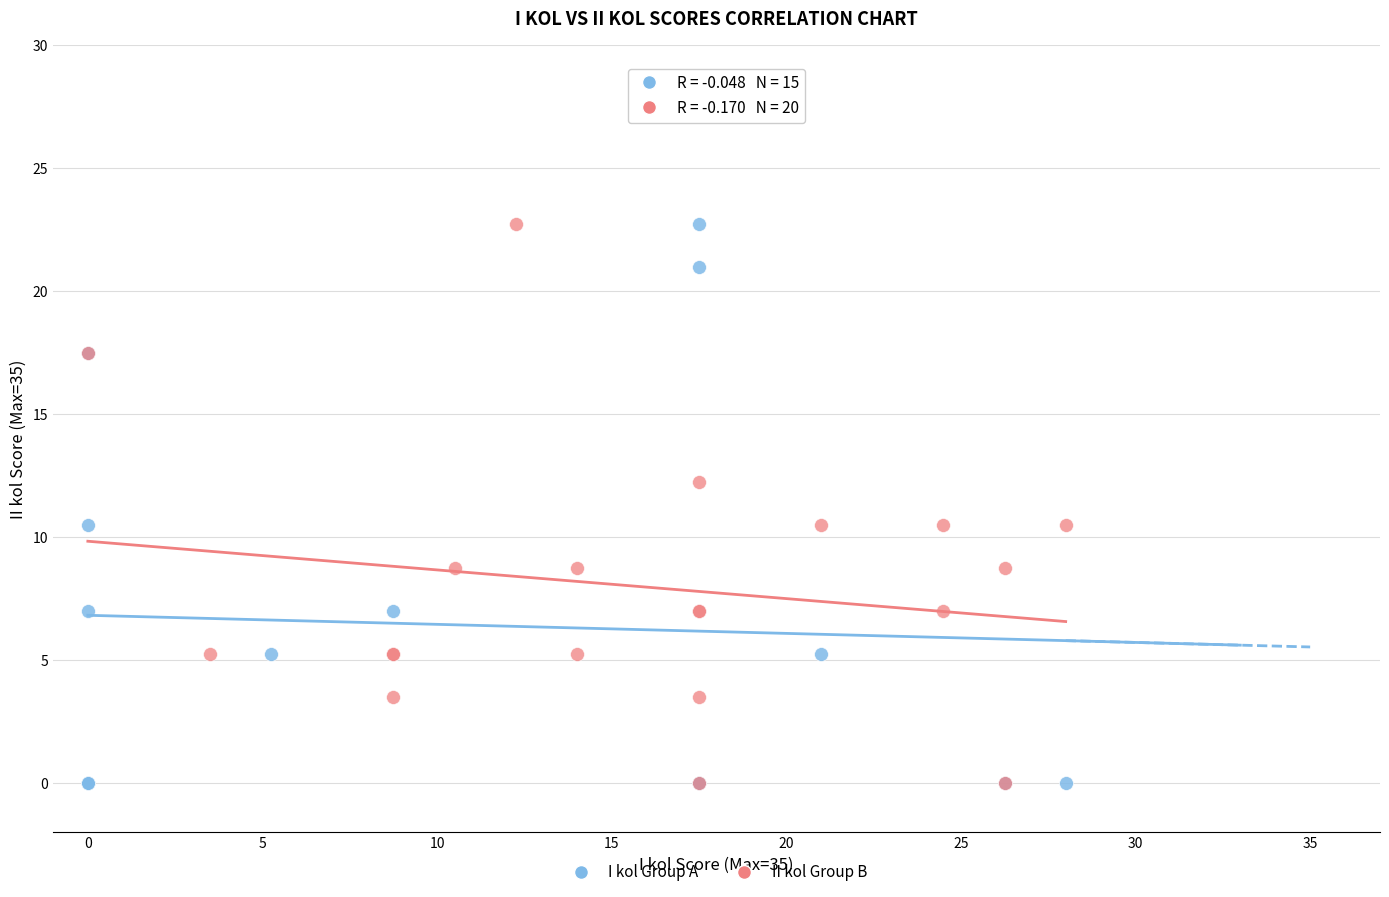

What are all the series names shown in the legend?

I kol Group A, II kol Group B